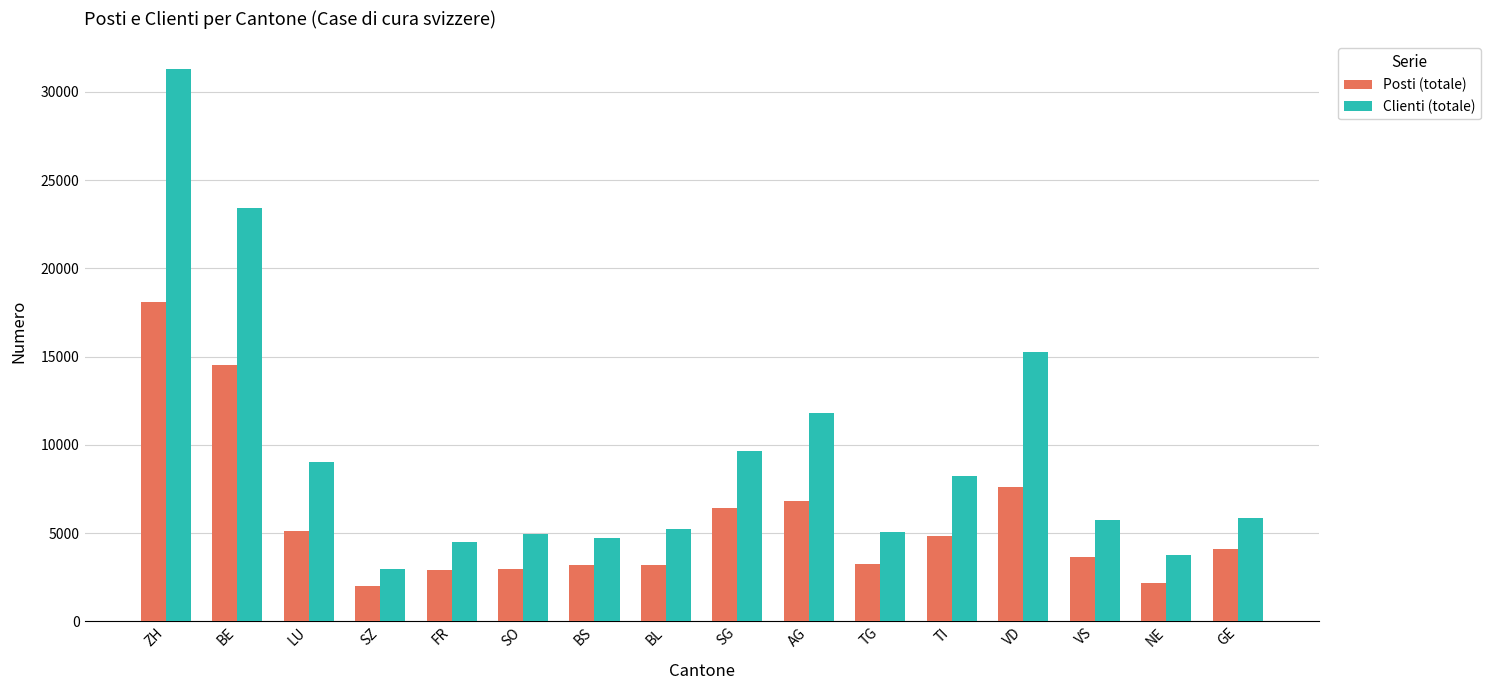

Which category has the highest value in the Posti (totale) series?

ZH